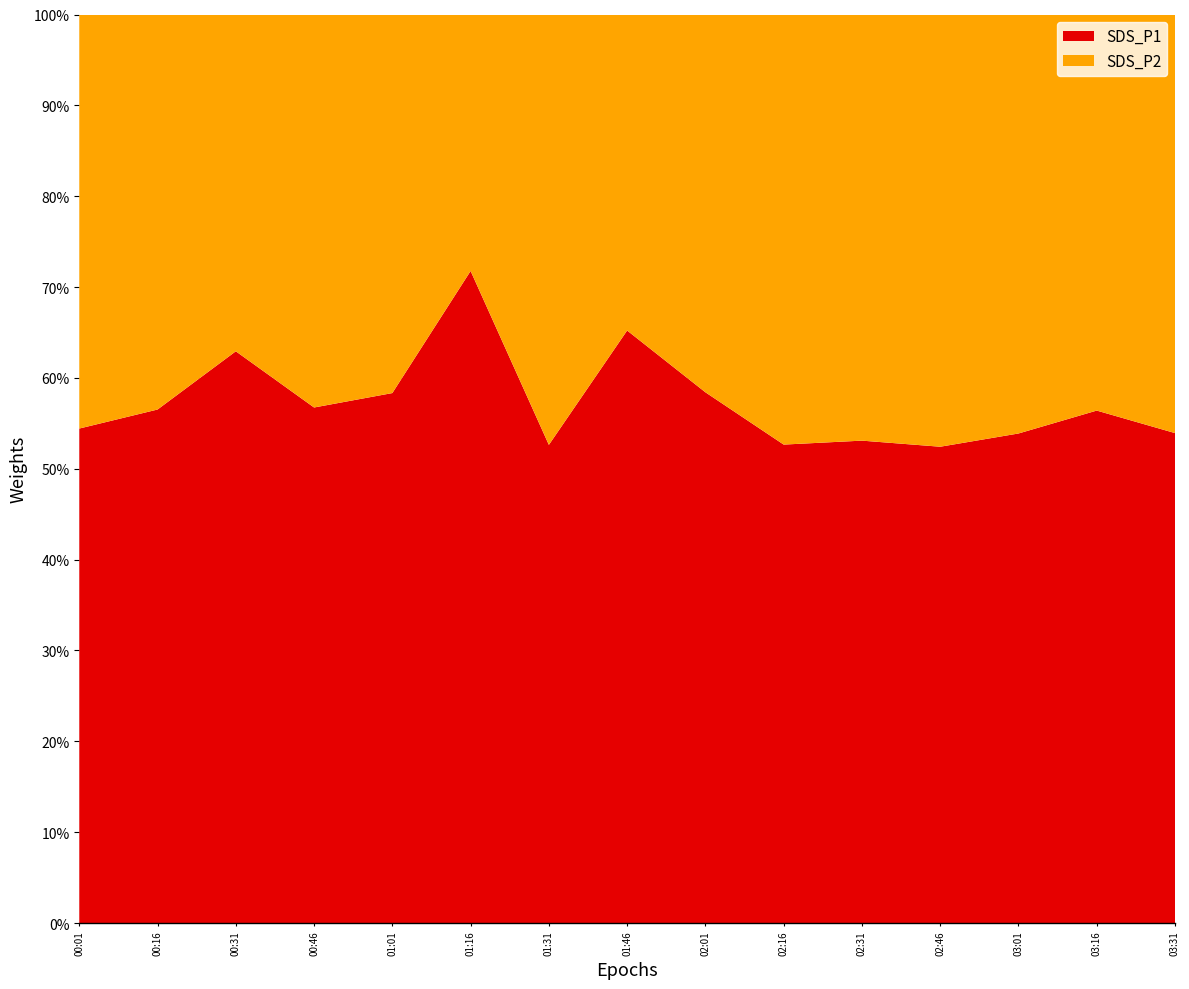

Reading left to right, transcribe all the data shown in this chart.

SDS_P1: 3.0	3.2	3.6	2.6	3.1	6.3	2.0	3.8	3.4	2.7	2.4	2.7	2.2	3.2	3.0
SDS_P2: 2.5	2.5	2.1	2.0	2.2	2.5	1.8	2.0	2.4	2.4	2.1	2.5	1.9	2.5	2.6